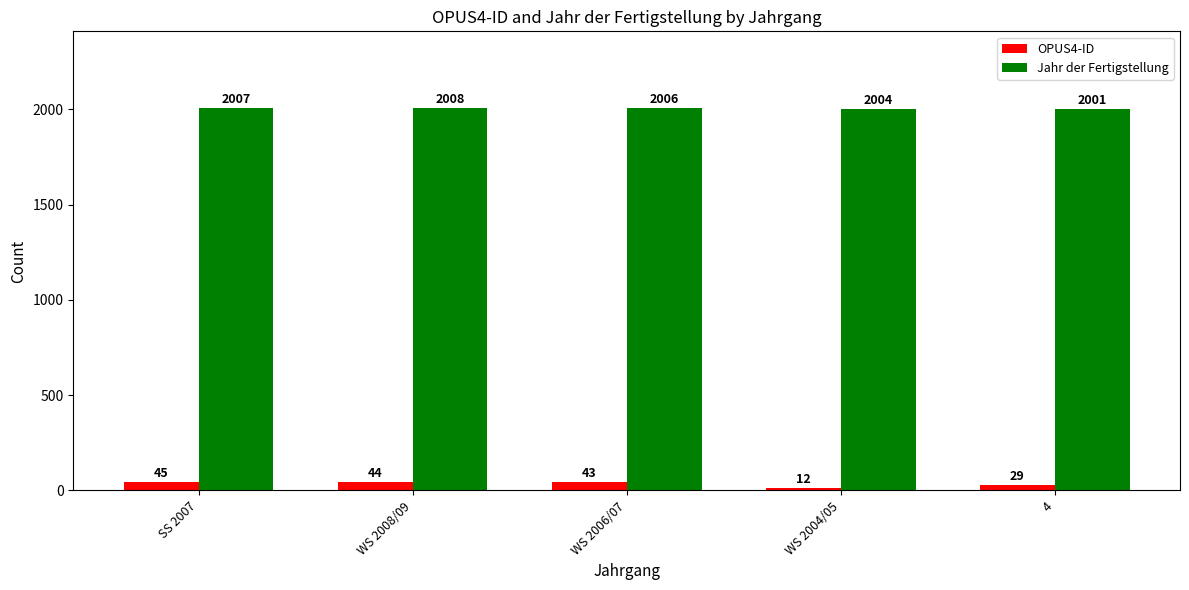

Which series has the largest range (max minus min)?

OPUS4-ID